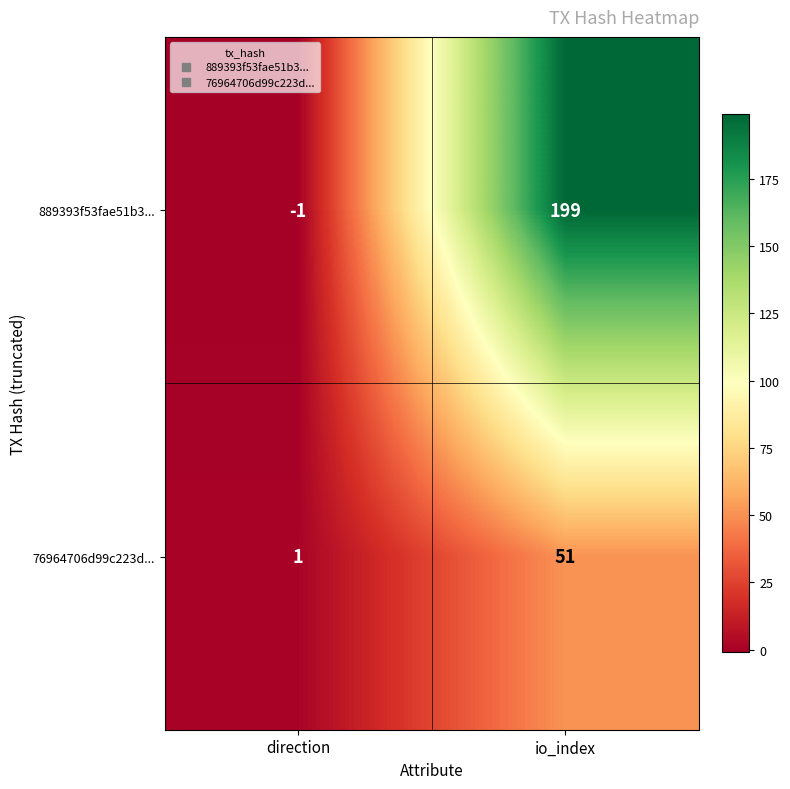

At which category is the sum across all series the highest?

io_index